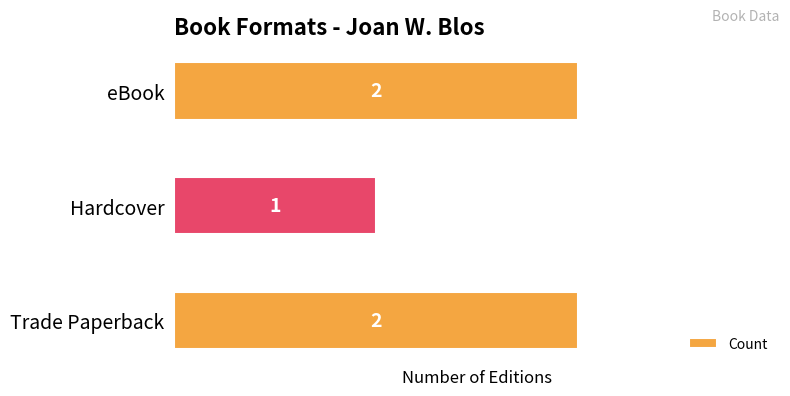

At which category does the chart reach its minimum across all series?

Hardcover